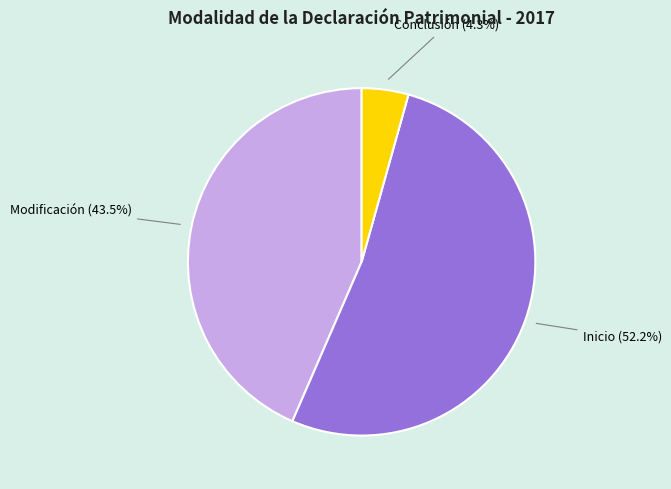

To the nearest percent, what is the difference between the largest and smallest slice percentages?

48%